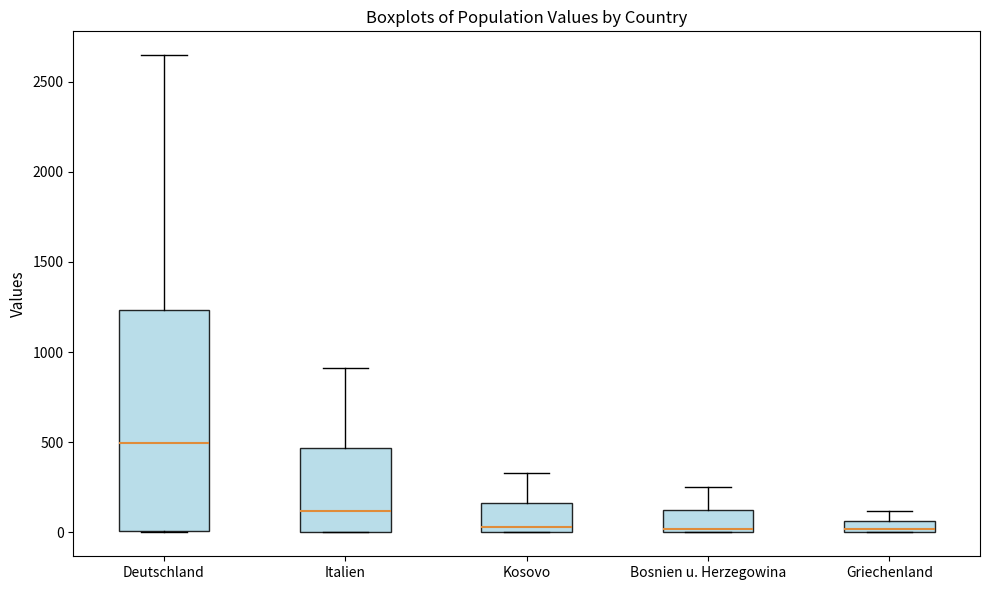

Comparing the boxes themselves (not the whiskers), which one is the tallest?

Deutschland